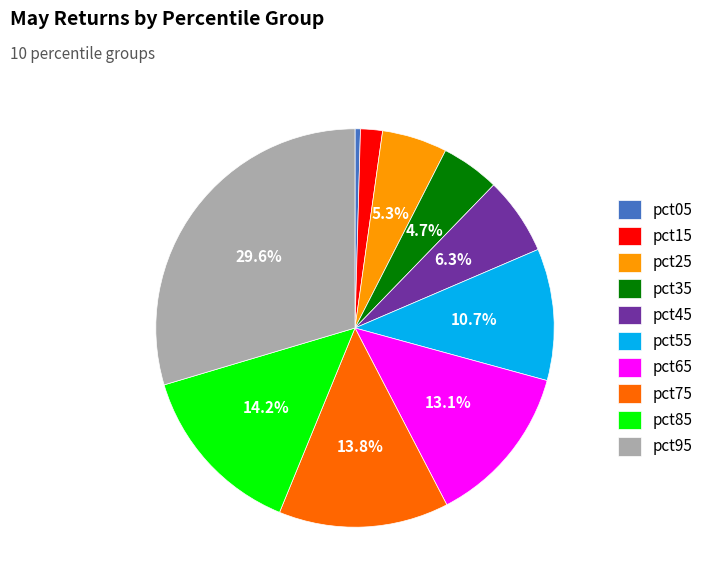

Is it true that pct25 is 5% of the pie?

True